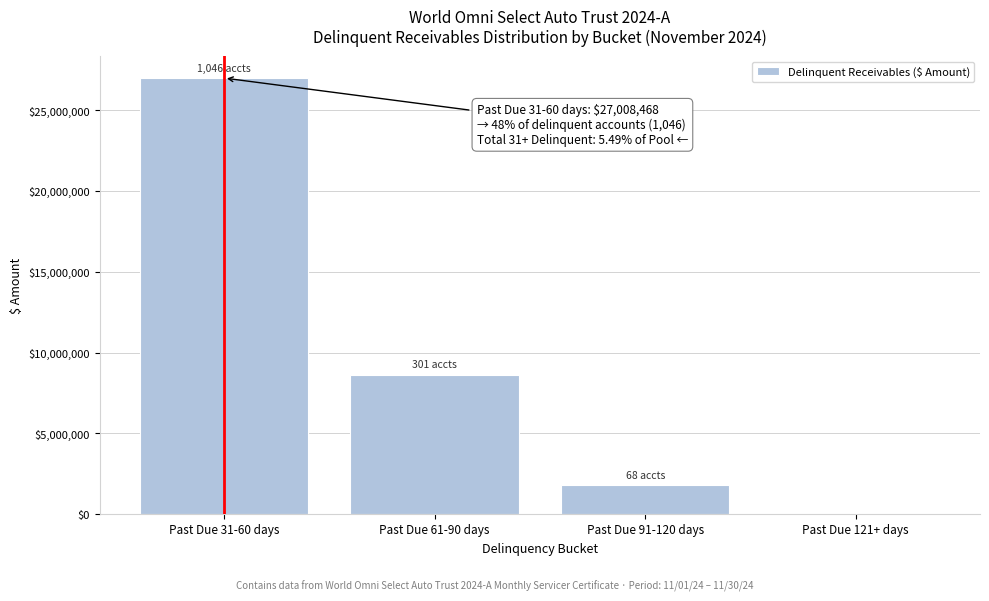

Reading left to right, what are all the values shown in this chart?

Past Due 31-60 days=27008468.2	Past Due 61-90 days=8642876.9	Past Due 91-120 days=1802869.0	Past Due 121+ days=0.0